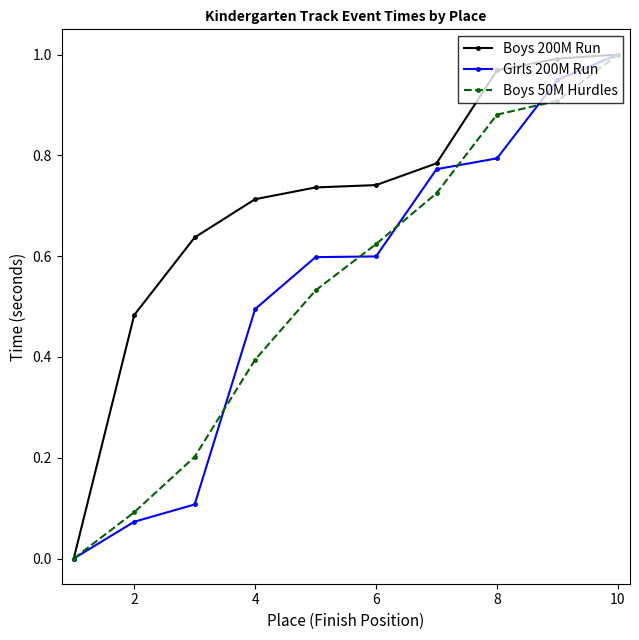

True or false: Boys 50M Hurdles has more than 2 interior local peaks.

False